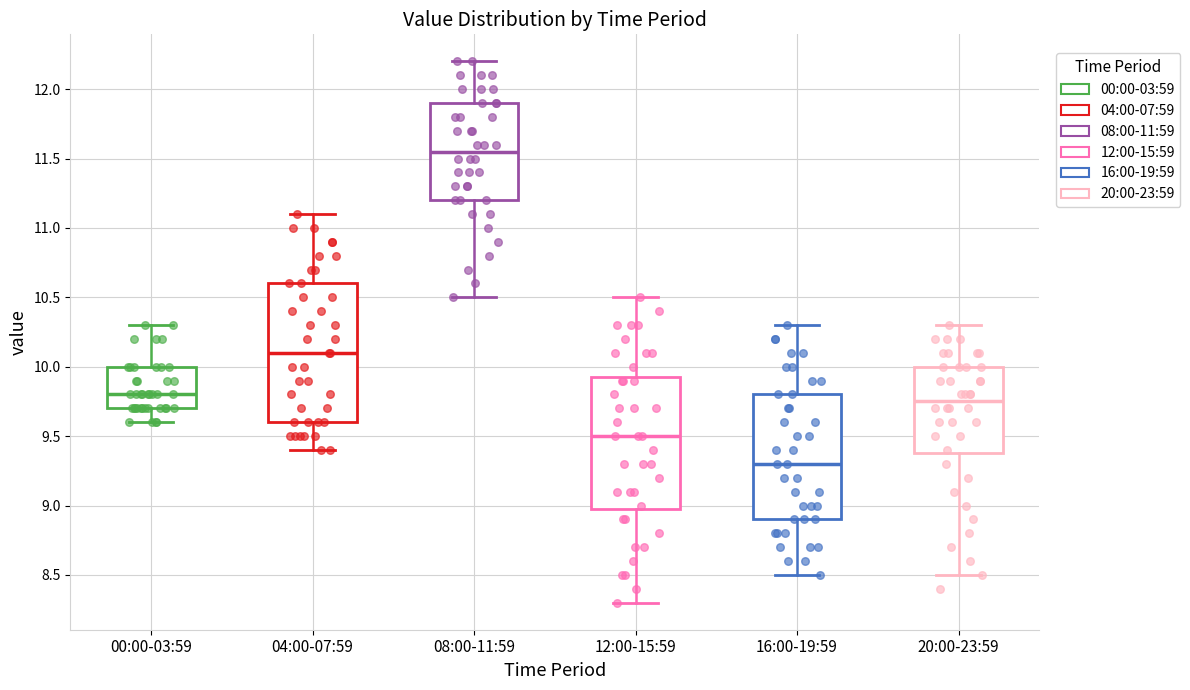

Where does the median line of the box for 16:00-19:59 sit on the y-axis? The values are not printed on the chart, so give them approximately, as read against the axis.

9.30